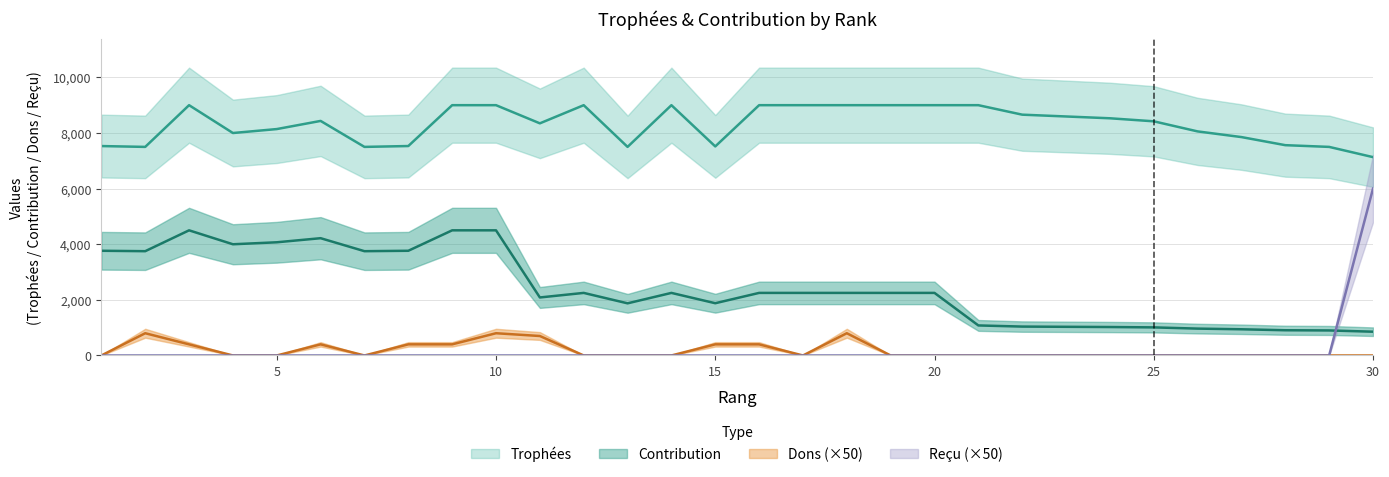

Where is Trophées nearest to the value 8066?

26